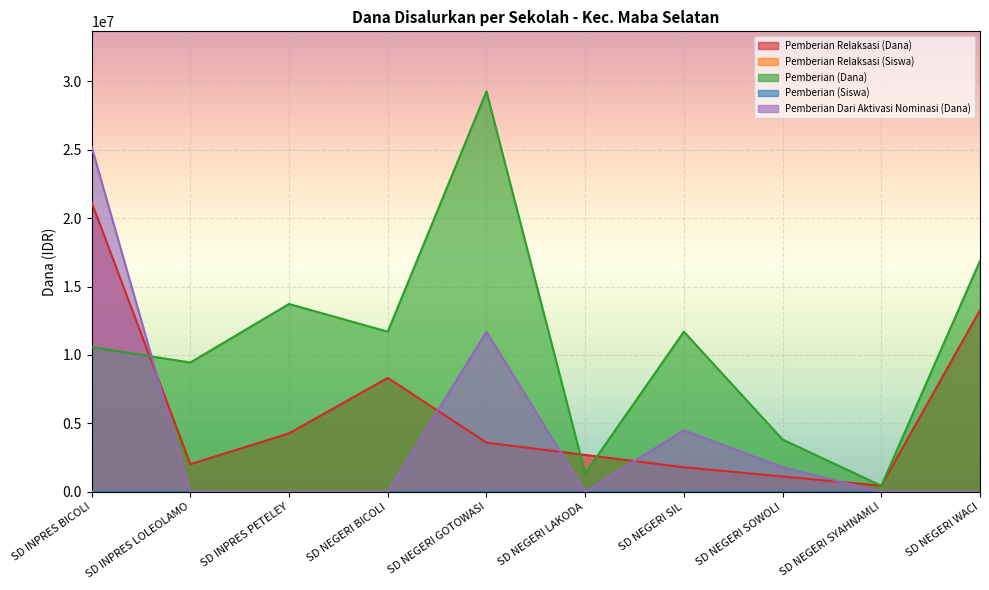

What is the sum of all Pemberian Relaksasi (Dana) values?

58725000